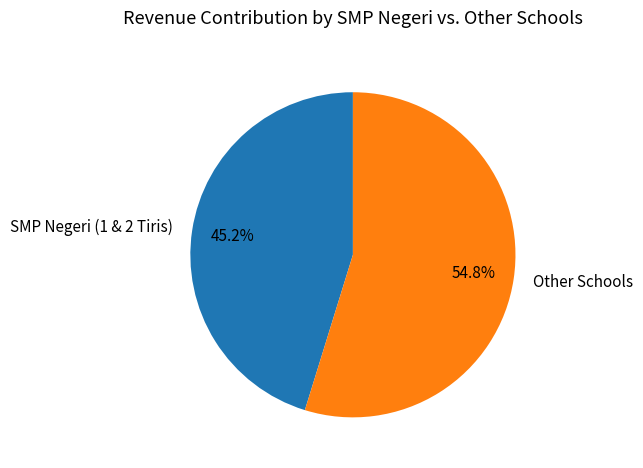

Which slice is the smallest?

SMP Negeri (1 & 2 Tiris)